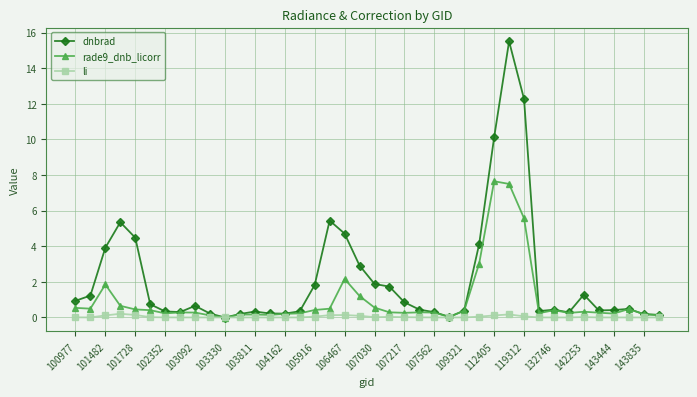

Rank the series by their maximum value, from highest to lowest.

dnbrad, rade9_dnb_licorr, li